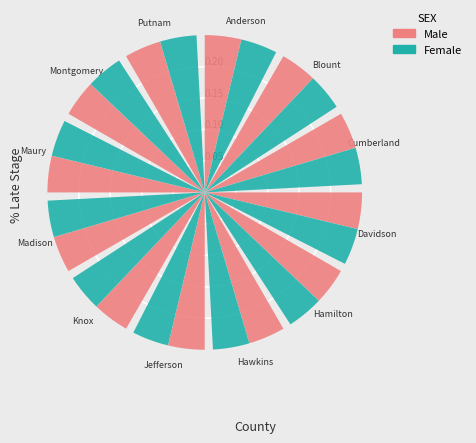

What percentage is the Montgomery slice, to the nearest percent?

8%